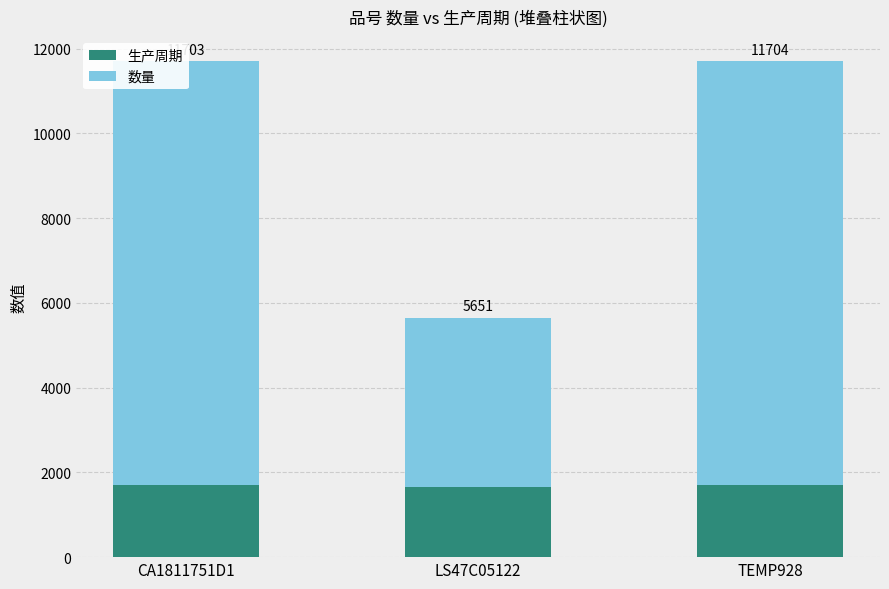

How many data points does each series have?

3